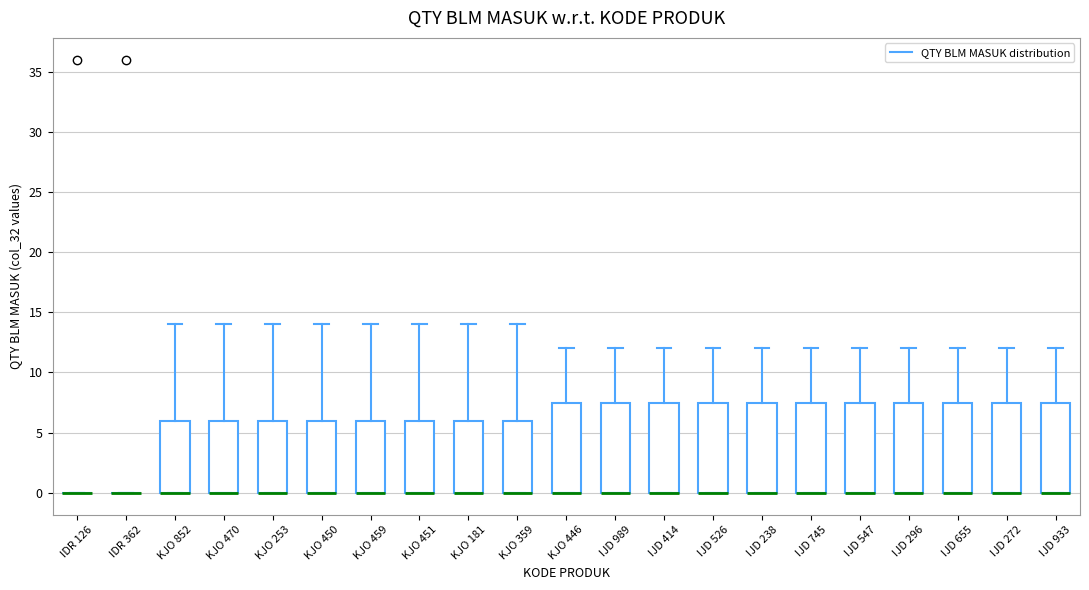

Reading left to right, transcribe this box plot: for each box, give where its median line is, the range the box spans, and where its two whiskers end, as read against the y-axis. The values are not printed on the chart, so give them approximately, as read against the axis.

IDR 126: box collapsed to a line at 0.0, whiskers 0.0 to 0.0
IDR 362: box collapsed to a line at 0.0, whiskers 0.0 to 0.0
KJO 852: median 0.0 (drawn on the box's lower edge), box 0.0 to 6.0, whiskers 0.0 to 14.0
KJO 470: median 0.0 (drawn on the box's lower edge), box 0.0 to 6.0, whiskers 0.0 to 14.0
KJO 253: median 0.0 (drawn on the box's lower edge), box 0.0 to 6.0, whiskers 0.0 to 14.0
KJO 450: median 0.0 (drawn on the box's lower edge), box 0.0 to 6.0, whiskers 0.0 to 14.0
KJO 459: median 0.0 (drawn on the box's lower edge), box 0.0 to 6.0, whiskers 0.0 to 14.0
KJO 451: median 0.0 (drawn on the box's lower edge), box 0.0 to 6.0, whiskers 0.0 to 14.0
KJO 181: median 0.0 (drawn on the box's lower edge), box 0.0 to 6.0, whiskers 0.0 to 14.0
KJO 359: median 0.0 (drawn on the box's lower edge), box 0.0 to 6.0, whiskers 0.0 to 14.0
KJO 446: median 0.0 (drawn on the box's lower edge), box 0.0 to 7.5, whiskers 0.0 to 12.0
IJD 989: median 0.0 (drawn on the box's lower edge), box 0.0 to 7.5, whiskers 0.0 to 12.0
IJD 414: median 0.0 (drawn on the box's lower edge), box 0.0 to 7.5, whiskers 0.0 to 12.0
IJD 526: median 0.0 (drawn on the box's lower edge), box 0.0 to 7.5, whiskers 0.0 to 12.0
IJD 238: median 0.0 (drawn on the box's lower edge), box 0.0 to 7.5, whiskers 0.0 to 12.0
IJD 745: median 0.0 (drawn on the box's lower edge), box 0.0 to 7.5, whiskers 0.0 to 12.0
IJD 547: median 0.0 (drawn on the box's lower edge), box 0.0 to 7.5, whiskers 0.0 to 12.0
IJD 296: median 0.0 (drawn on the box's lower edge), box 0.0 to 7.5, whiskers 0.0 to 12.0
IJD 655: median 0.0 (drawn on the box's lower edge), box 0.0 to 7.5, whiskers 0.0 to 12.0
IJD 272: median 0.0 (drawn on the box's lower edge), box 0.0 to 7.5, whiskers 0.0 to 12.0
IJD 933: median 0.0 (drawn on the box's lower edge), box 0.0 to 7.5, whiskers 0.0 to 12.0